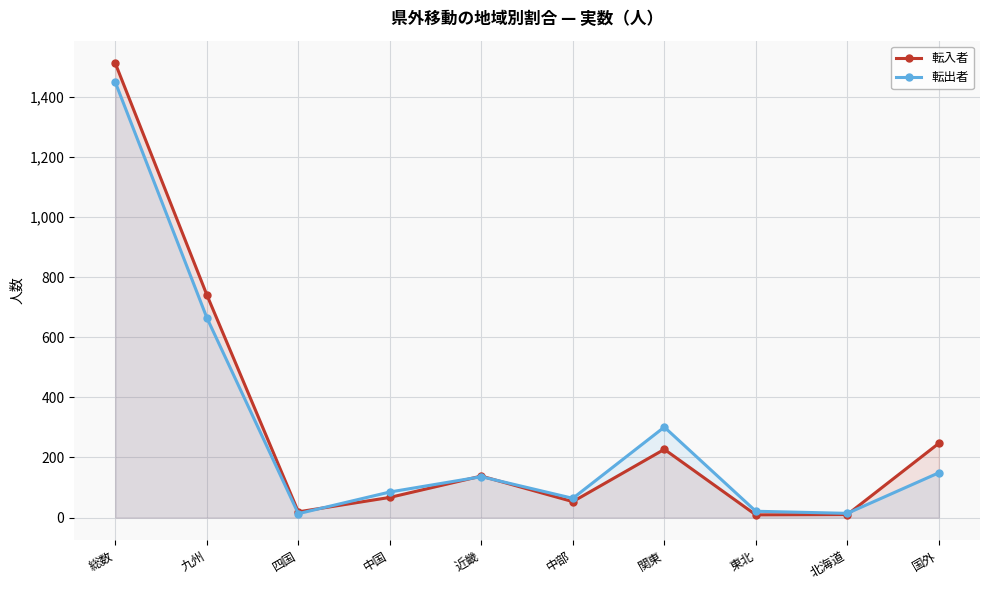

Where does the 転出者 series first go above 136?

総数